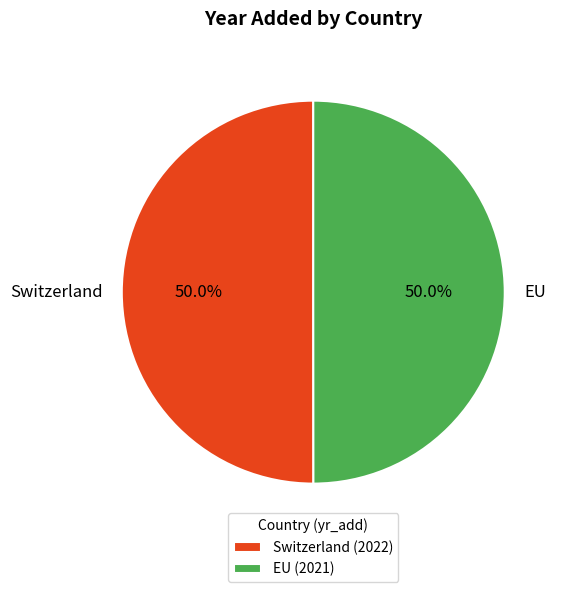

Do Switzerland and EU together represent more than half of the pie?

Yes